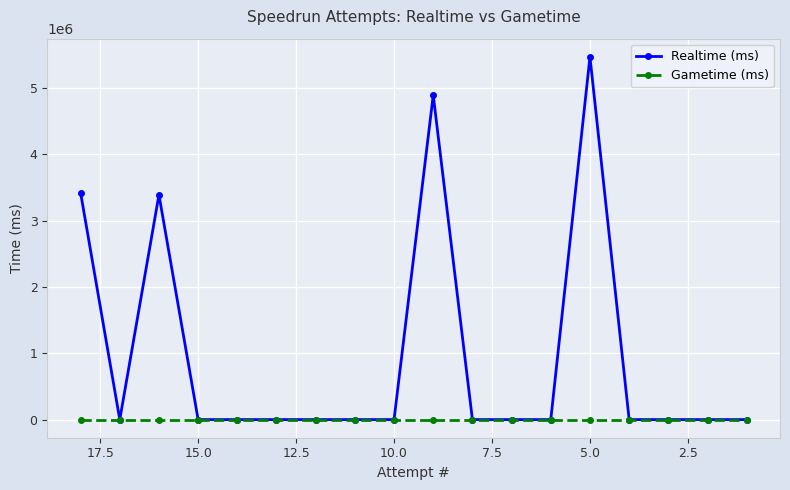

Between 12.5 and 20.0, which series saw the biggest shift?

Realtime (ms)